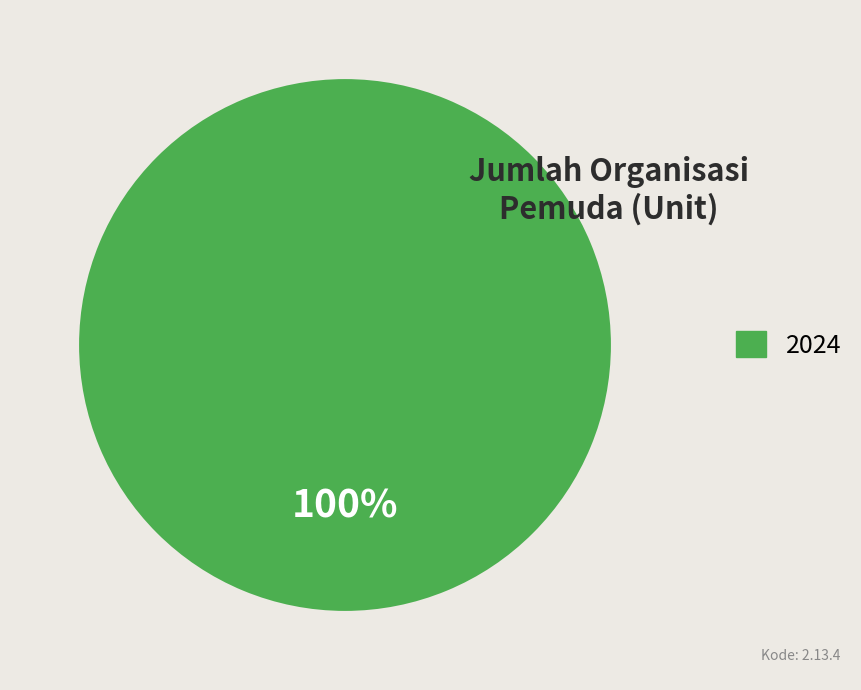

How many slices are in this pie chart?

1